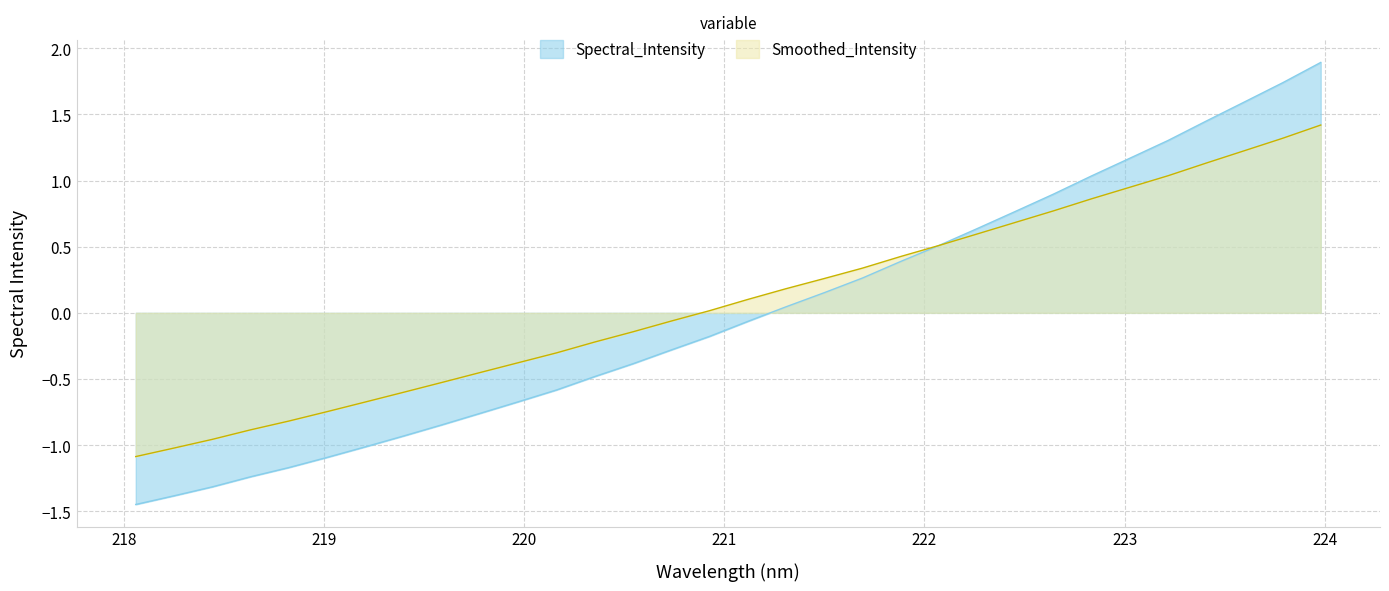

Where is the data nearest to the value 0?

221.3083